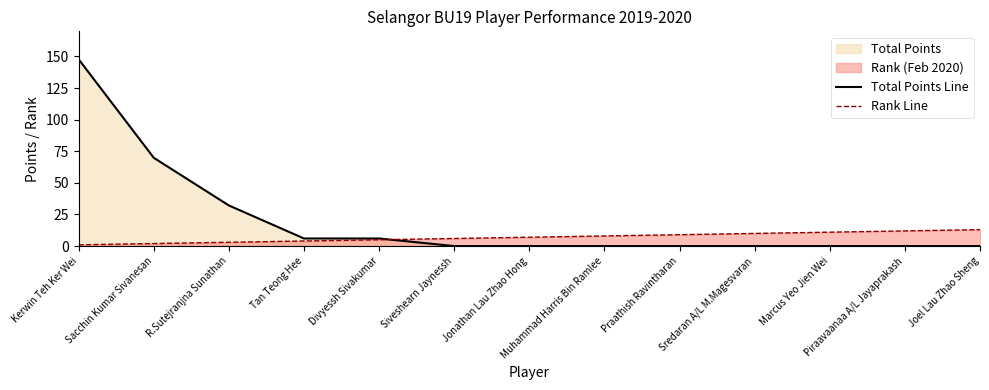

What is the sum of all Rank Line values?

91.0